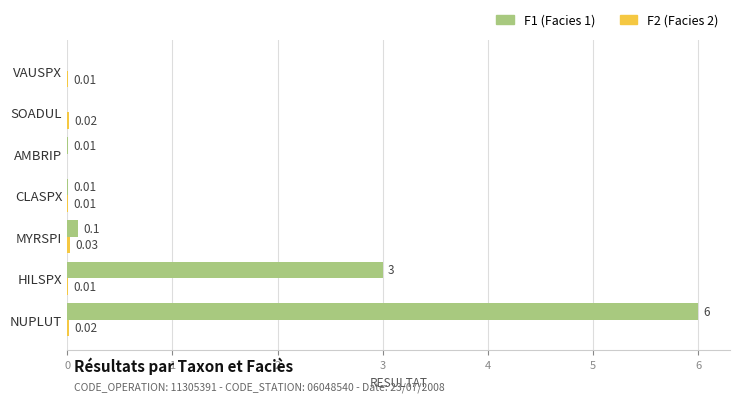

What is the total value across all series at HILSPX?

3.0